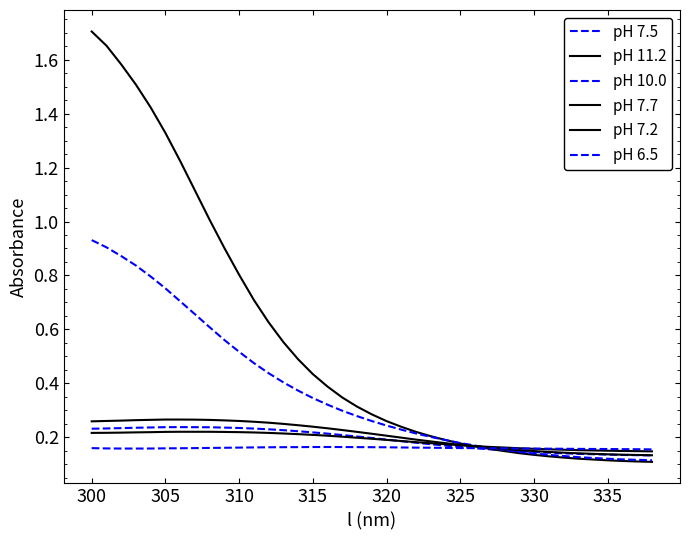

How many categories are shown in the chart?

39